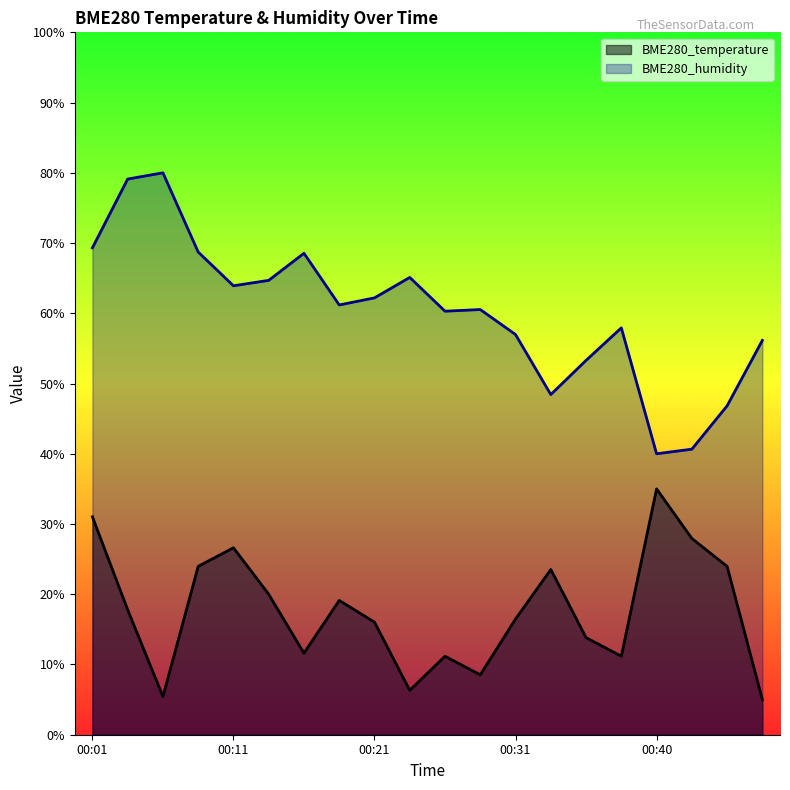

How many distinct data groups are displayed?

2